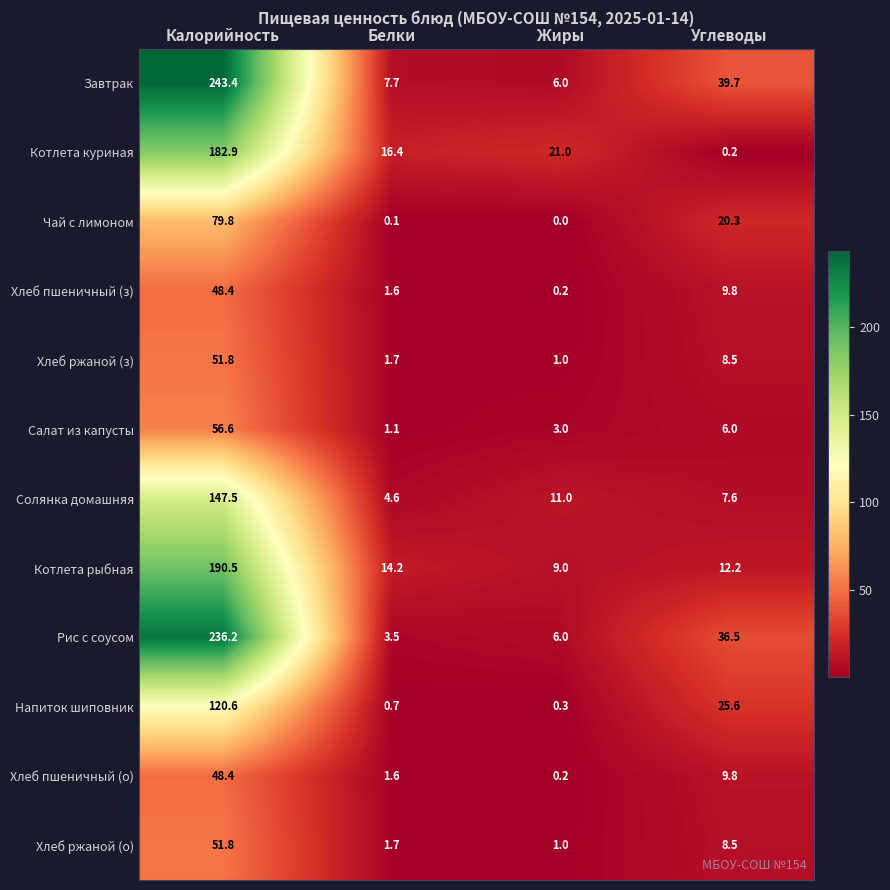

Which series has the widest spread of values?

Завтрак